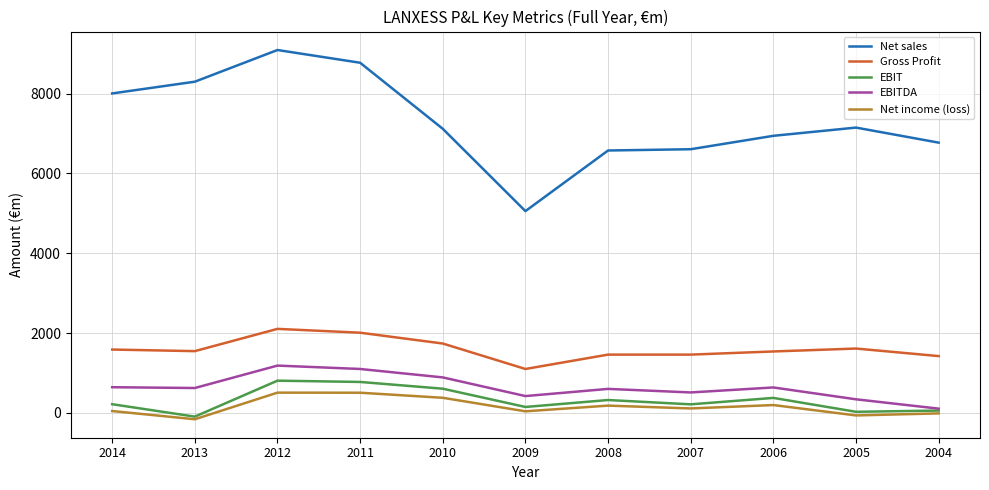

At which label does Gross Profit reach its minimum?

2009